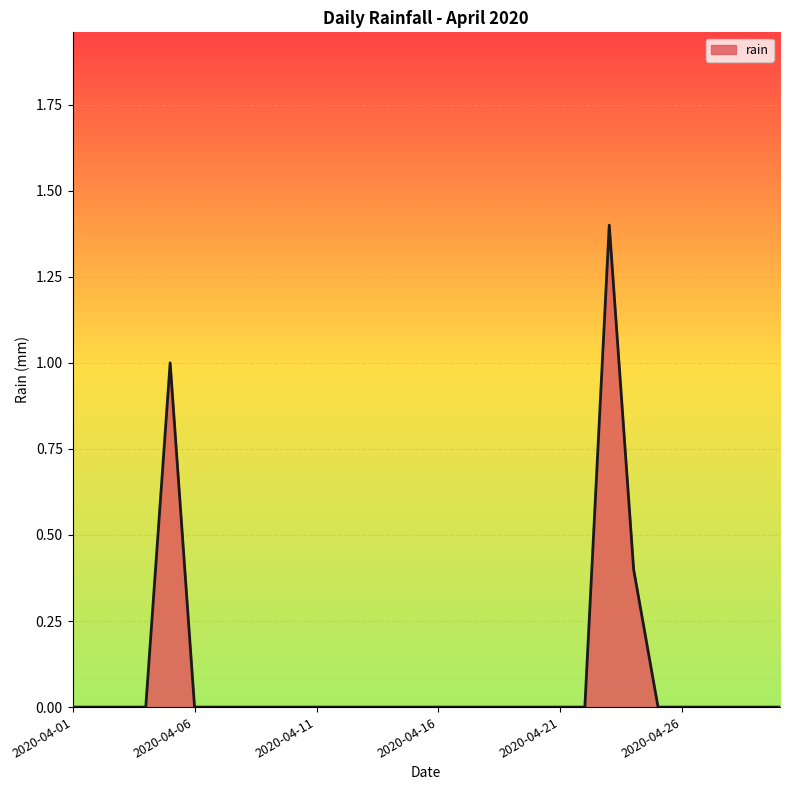

What is the maximum value shown in the chart?

1.4